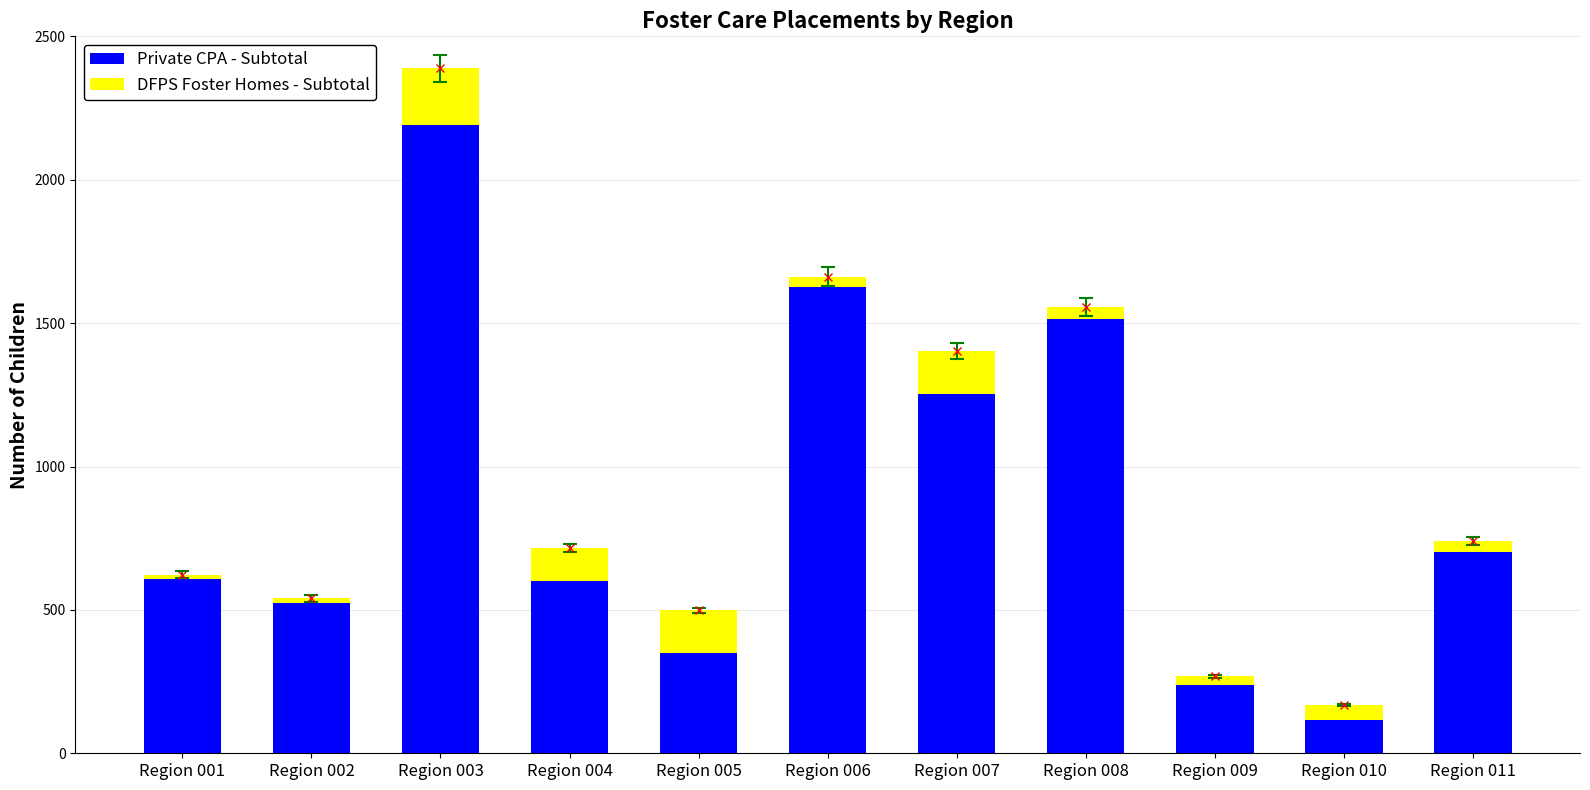

Read the Private CPA - Subtotal value at Region 008, to the nearest 100.

1500